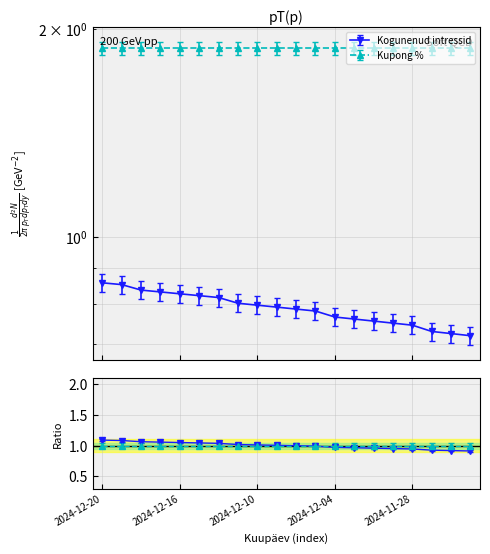

Is this an area chart (filled region under the line)?

No